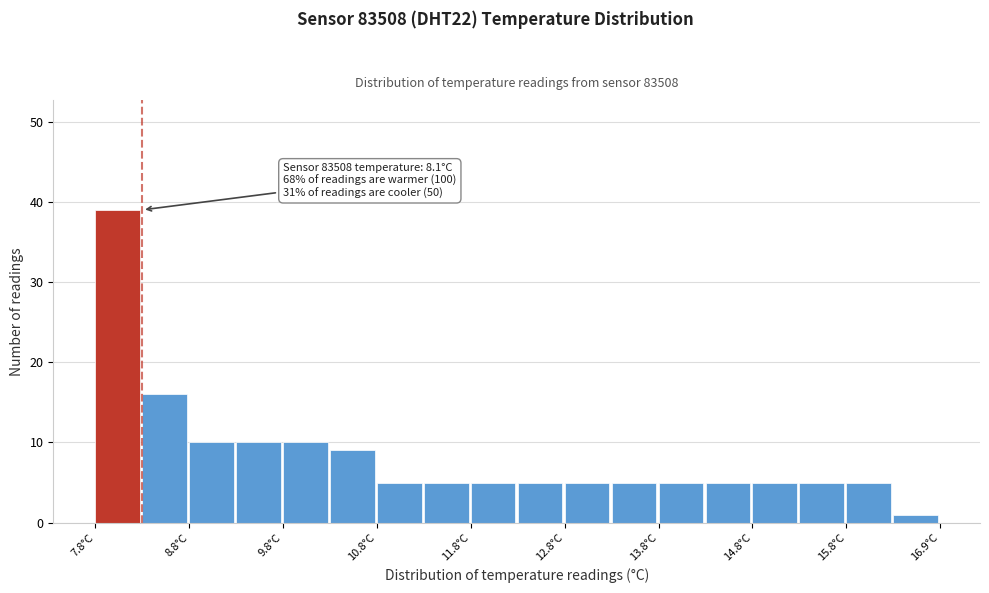

Which range on the x-axis has the tallest bar?

7.85 to 8.35